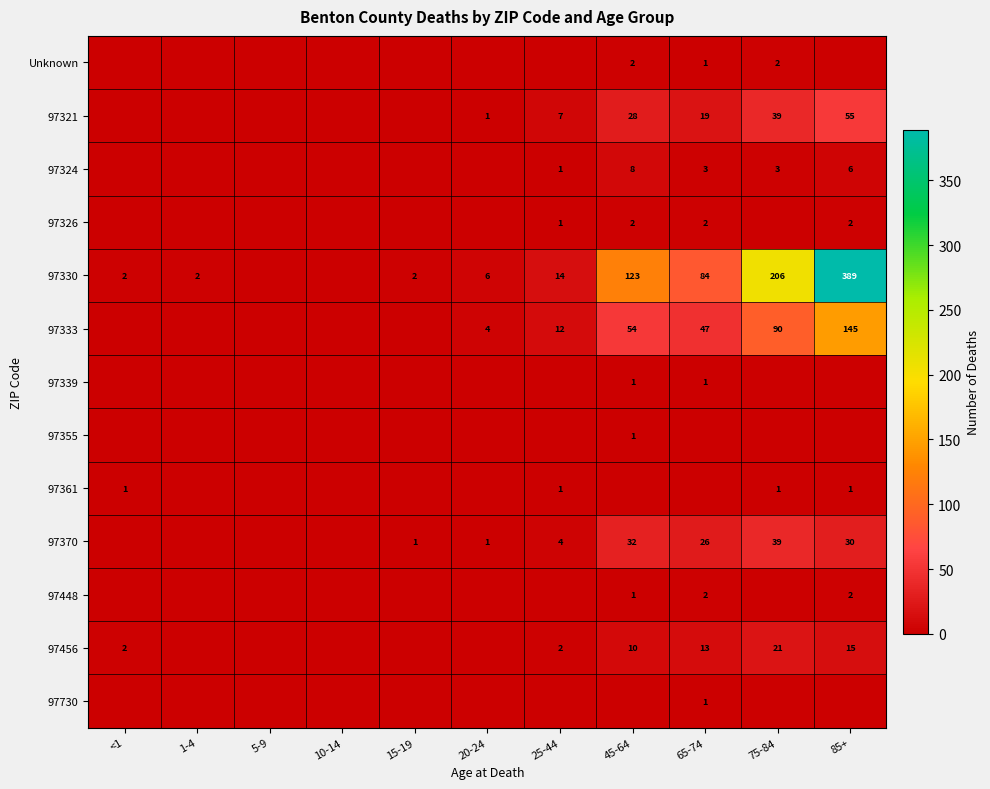

True or false: 97448 has a value of 2 at 65-74.

True